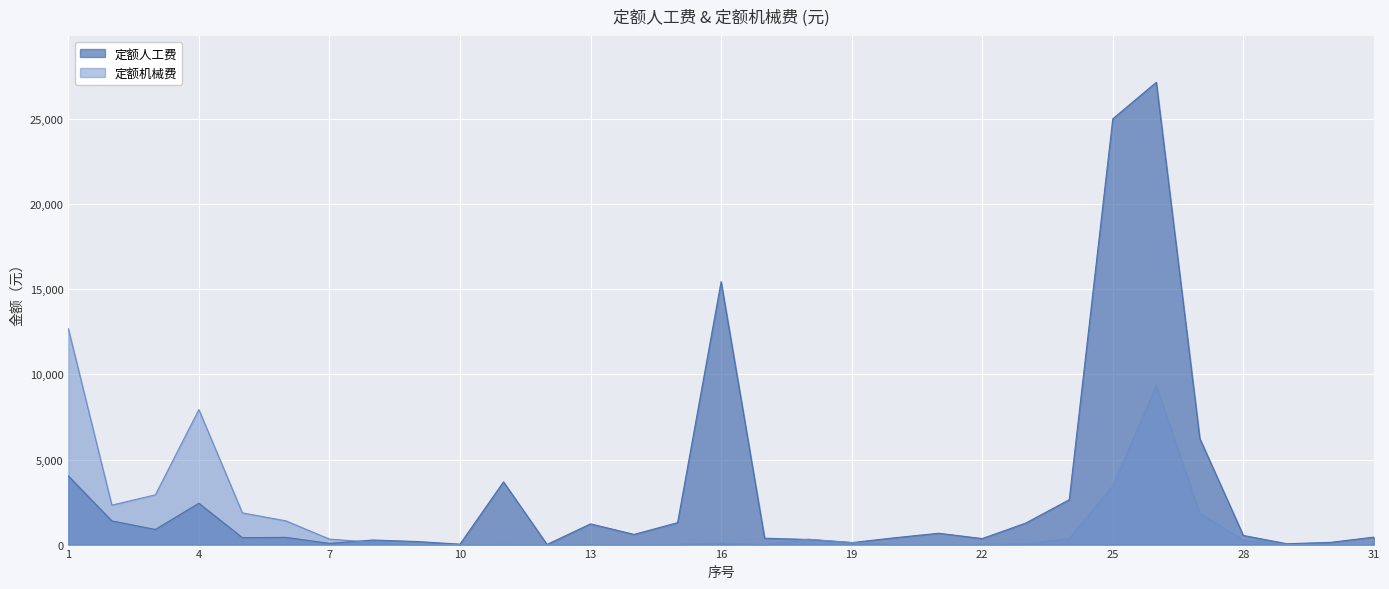

Read the 定额机械费 value at 8.

131.3